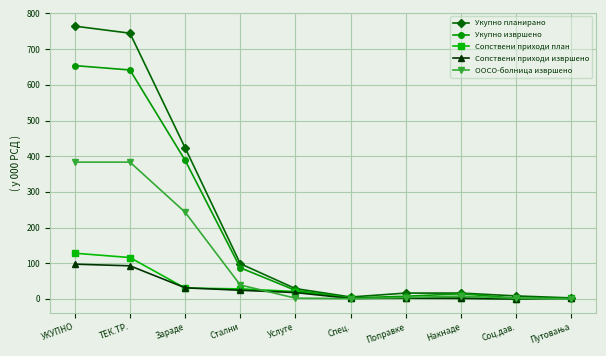

The value of Укупно планирано at Стални is 27.6. True or false?

False